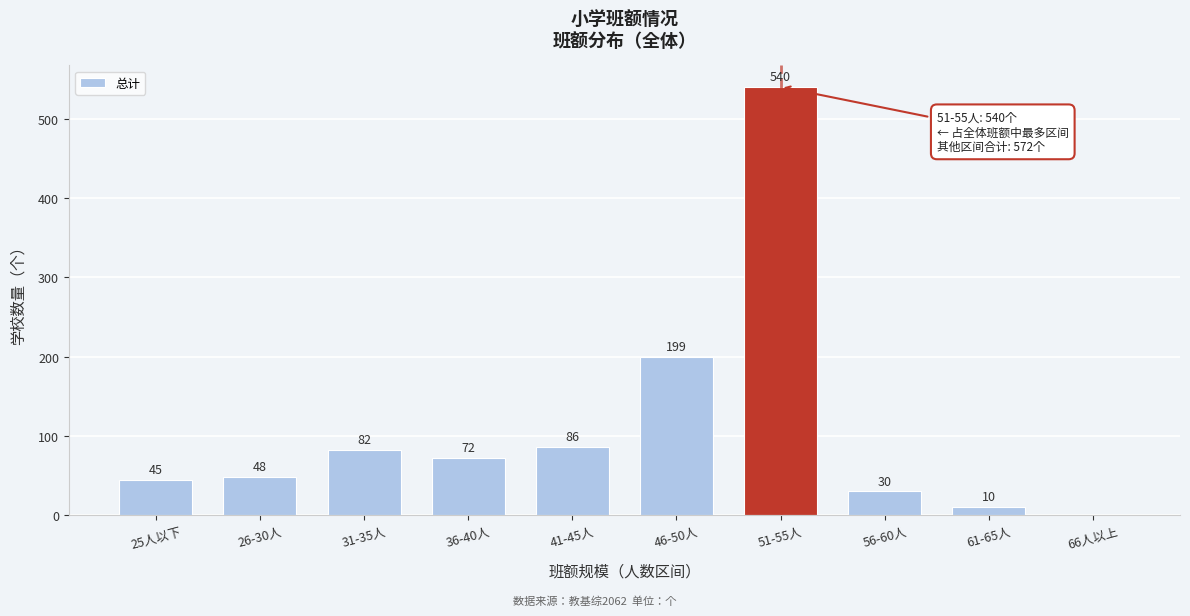

Reading right to left, extract all data points from this chart.

66人以上=0	61-65人=10	56-60人=30	51-55人=540	46-50人=199	41-45人=86	36-40人=72	31-35人=82	26-30人=48	25人以下=45